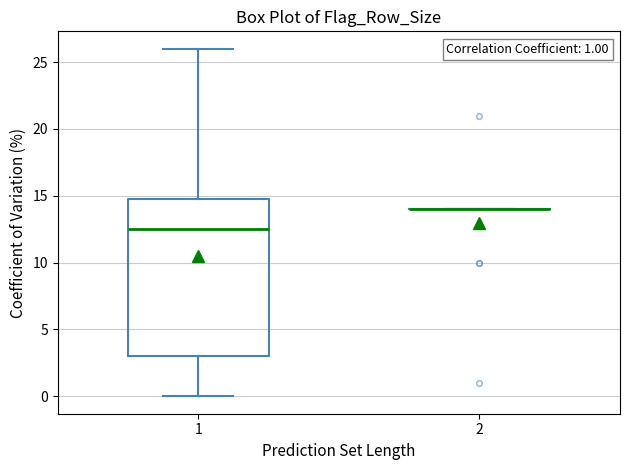

Which box is the tallest, from its lower edge to its upper edge?

1